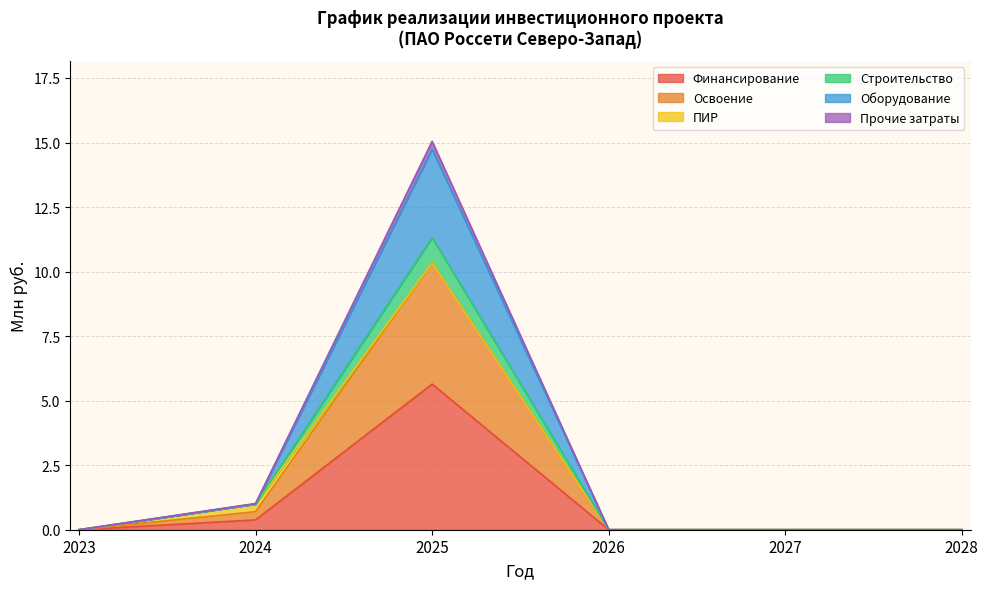

Does the chart display data point markers on the line(s)?

No